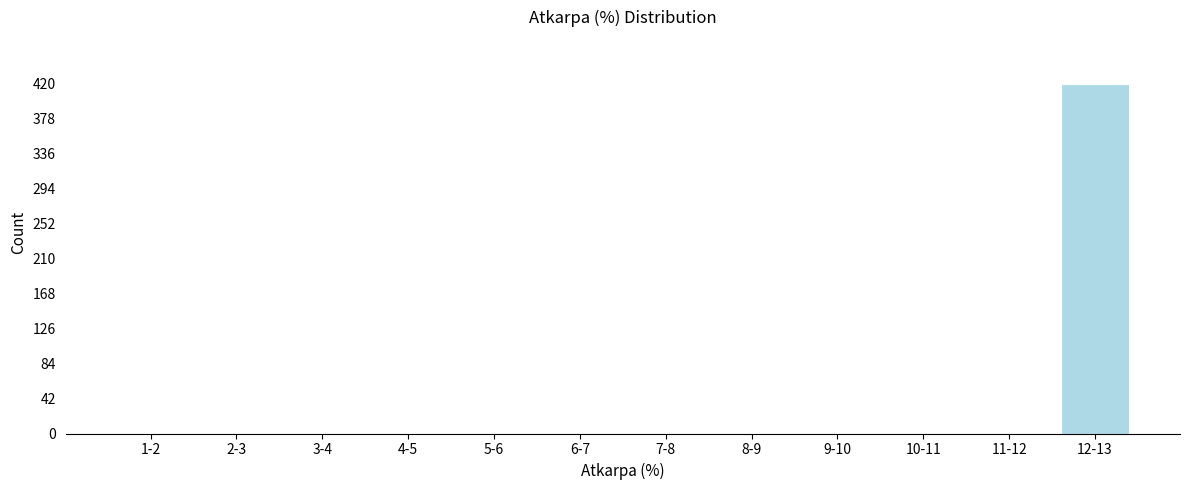

Reading left to right, extract all data points from this chart.

1-2=0	2-3=0	3-4=0	4-5=0	5-6=0	6-7=0	7-8=0	8-9=0	9-10=0	10-11=0	11-12=0	12-13=420